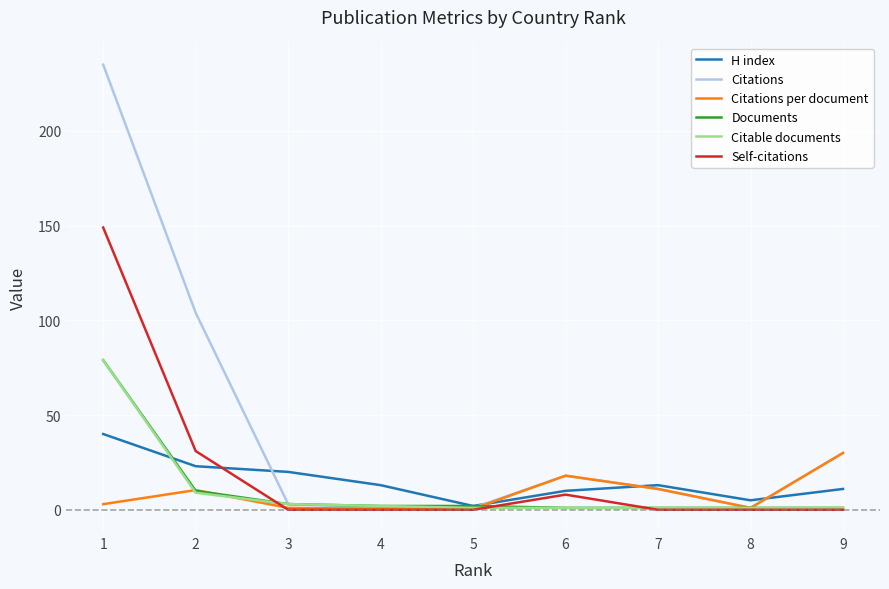

Which series has the largest total across all categories?

Citations